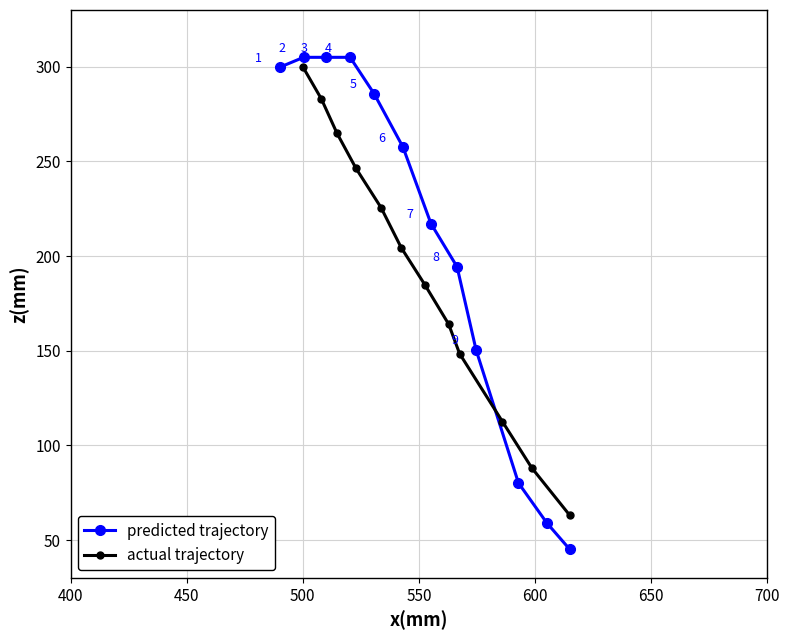

What is the value of the predicted trajectory point at the 4th from the left?

305.0